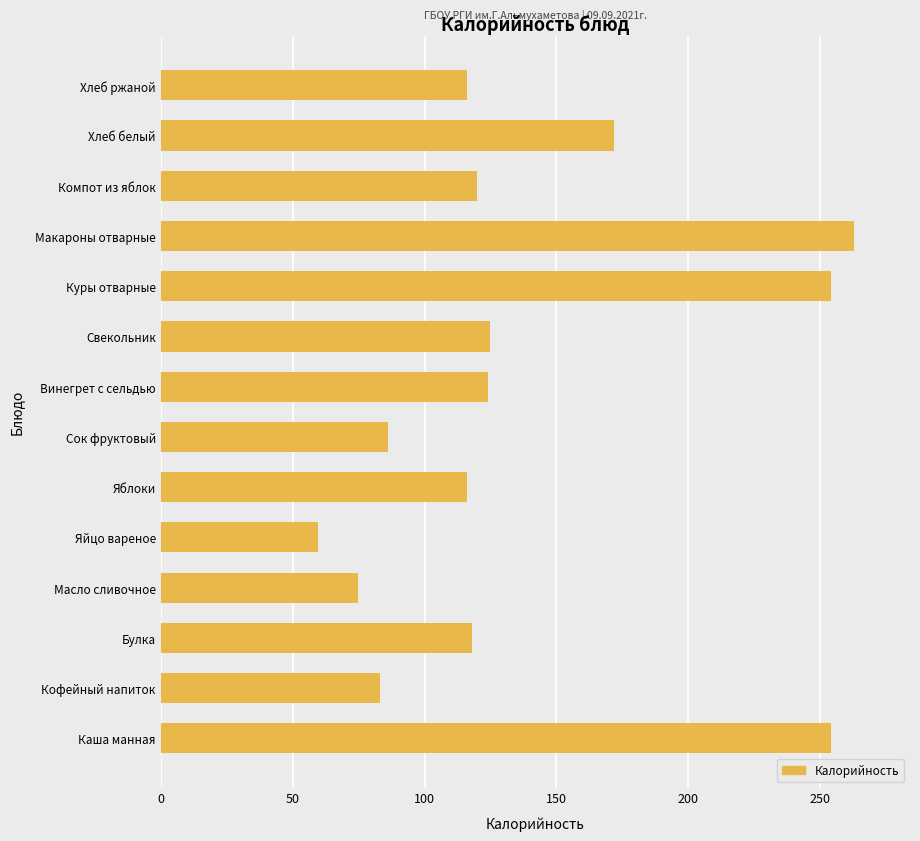

What is the sum of the values at Яйцо вареное and Каша манная?

313.5